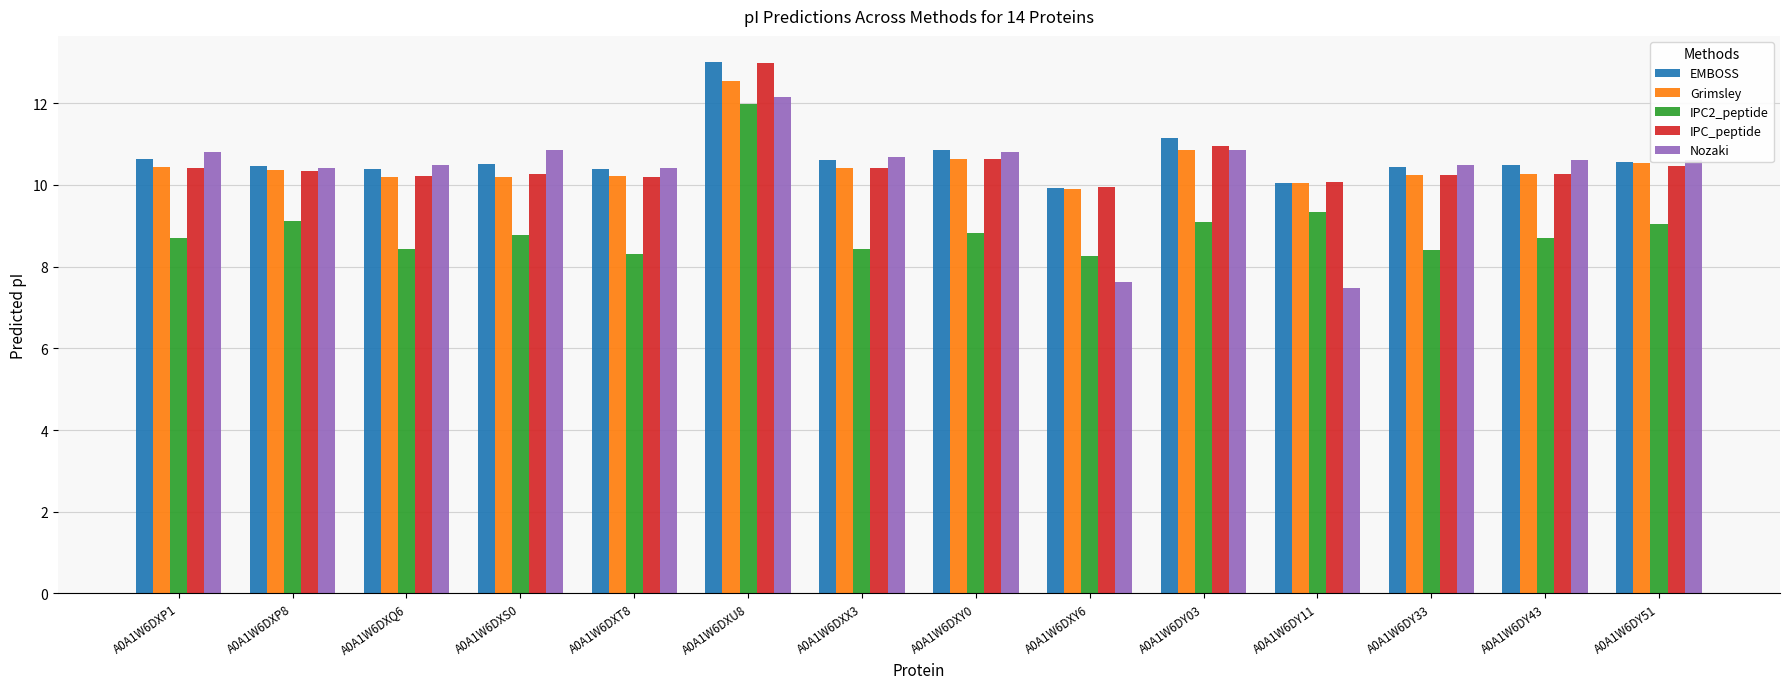

What is the minimum value shown in the chart?

7.5